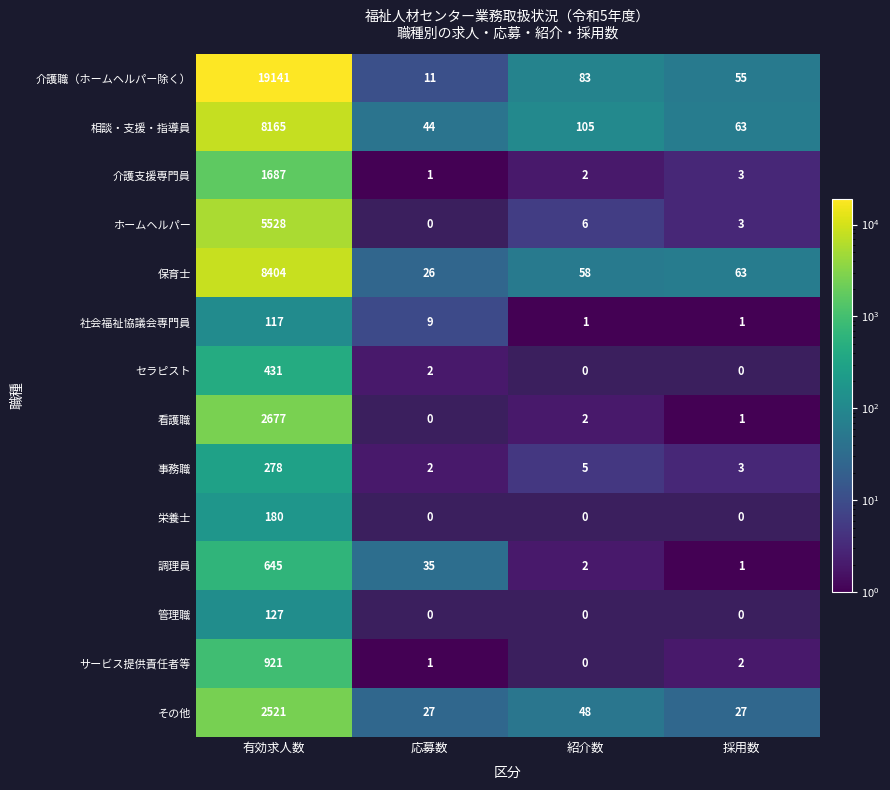

Rank the series at 有効求人数 from lowest to highest value.

社会福祉協議会専門員, 管理職, 栄養士, 事務職, セラピスト, 調理員, サービス提供責任者等, 介護支援専門員, その他, 看護職, ホームヘルパー, 相談・支援・指導員, 保育士, 介護職（ホームヘルパー除く）